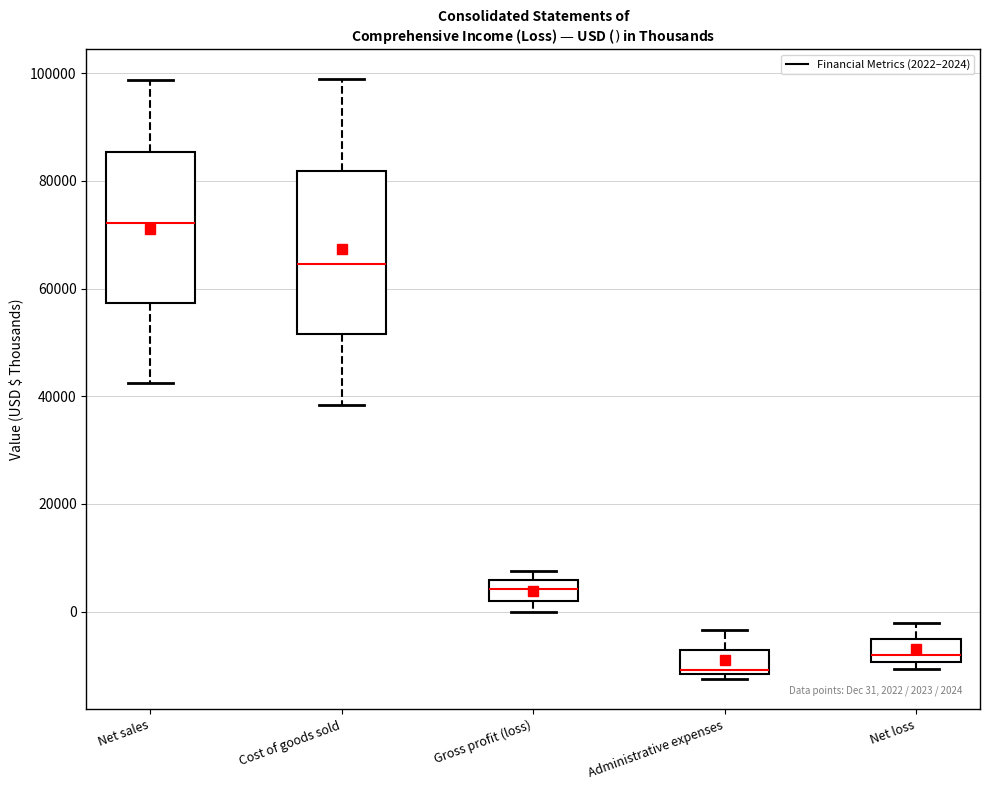

Comparing the boxes themselves (not the whiskers), which one is the tallest?

Cost of goods sold